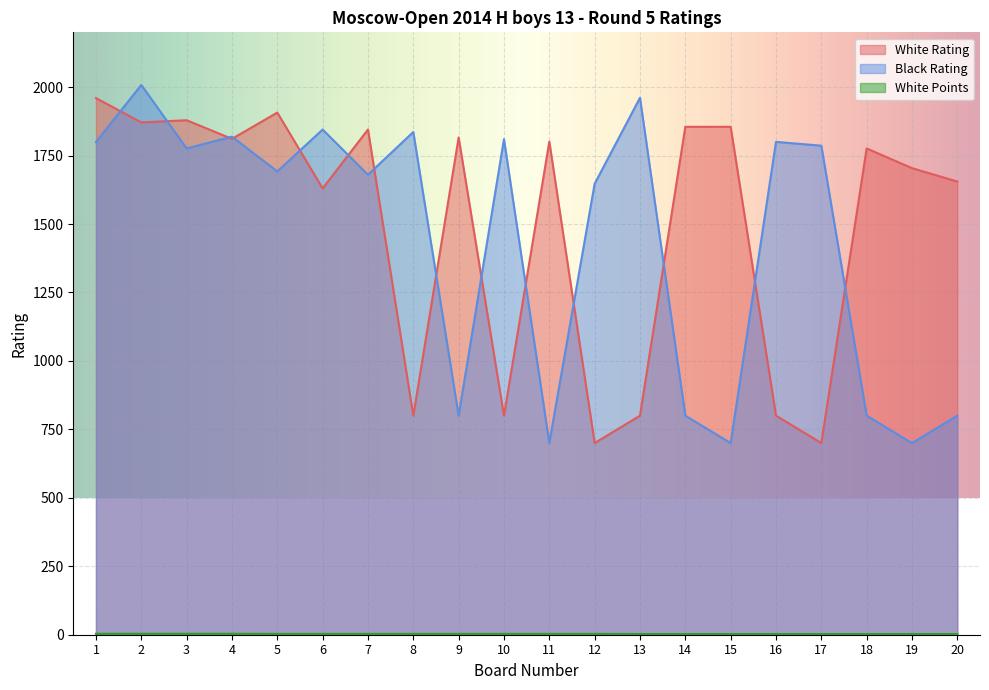

How many interior local valleys does the White Rating series have?

7